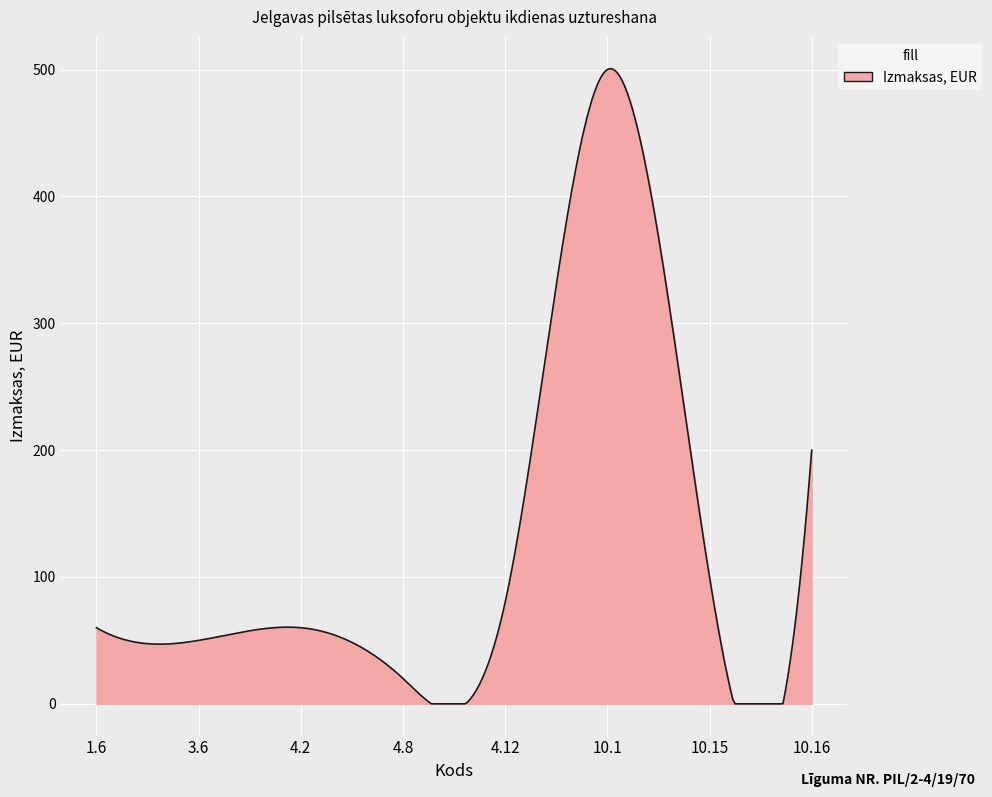

What is the maximum value shown in the chart?

500.7